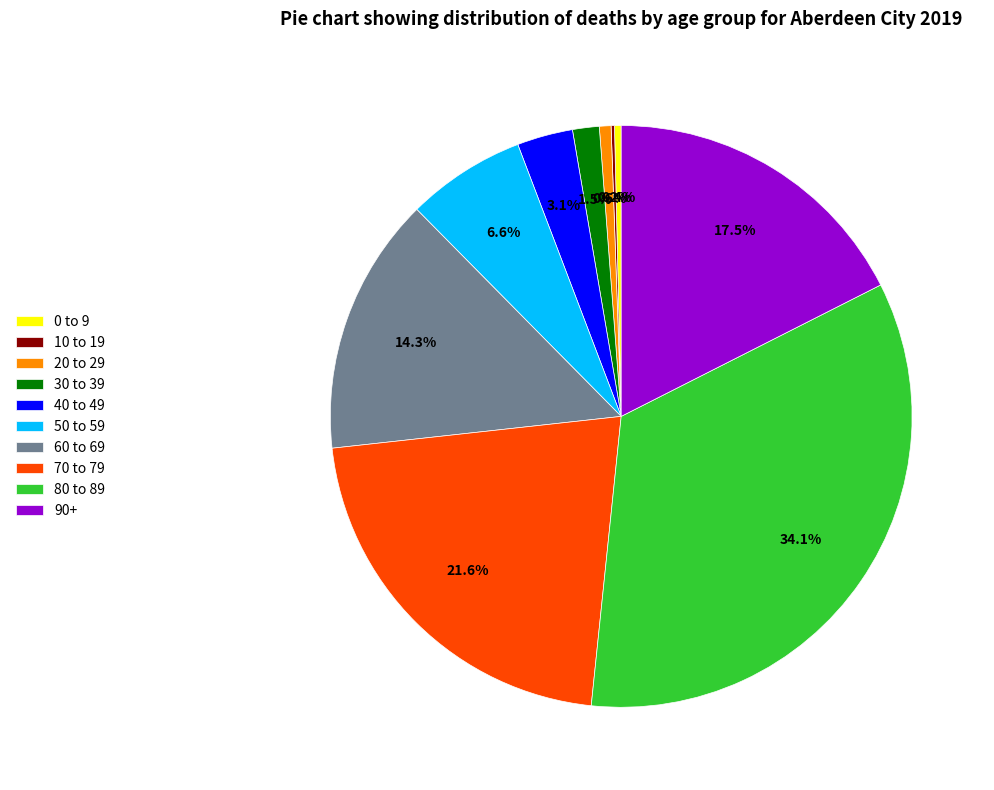

What is the ratio of the value at 30 to 39 to the value at 90+?

0.1